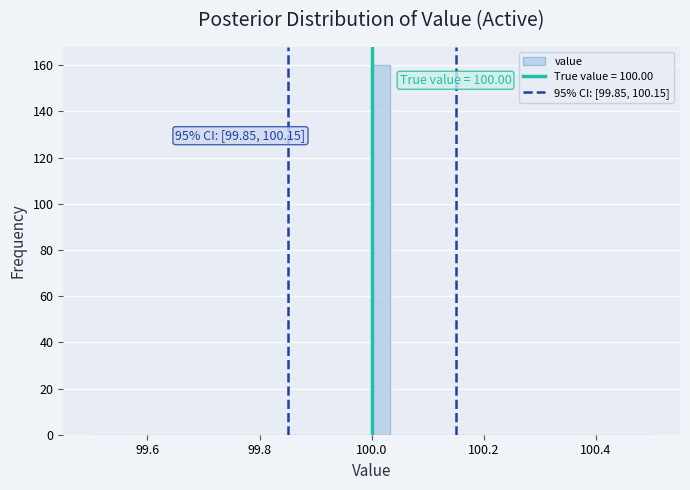

Read against the x-axis, roughly where is the centre of the tallest bar?

100.02